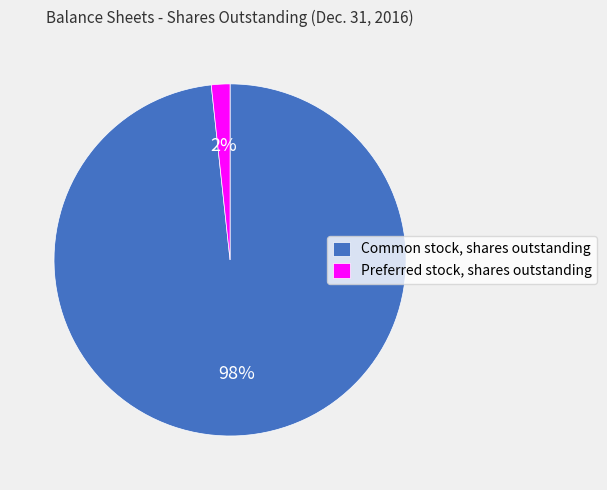

True or false: Common stock, shares outstanding accounts for 98% of the total.

True